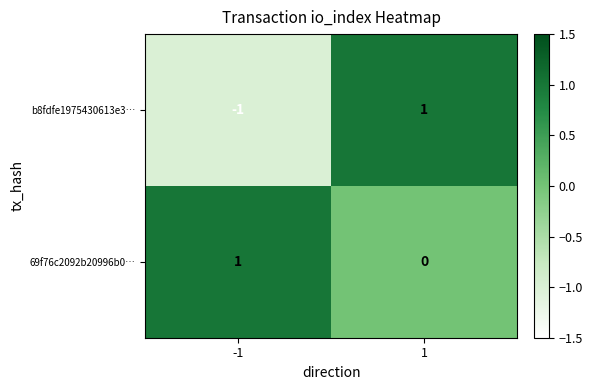

List the series in order of their overall mean, highest first.

69f76c2092b20996b0…, b8fdfe1975430613e3…